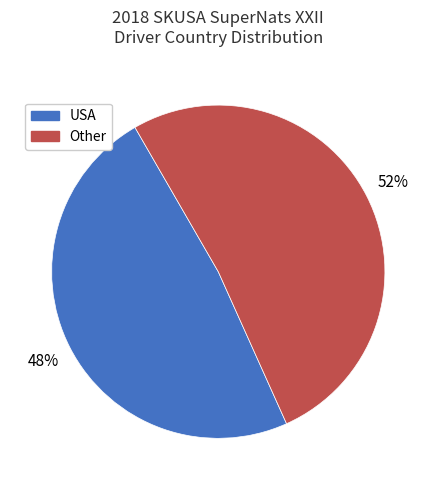

Is the sum of Other and USA greater than half?

Yes